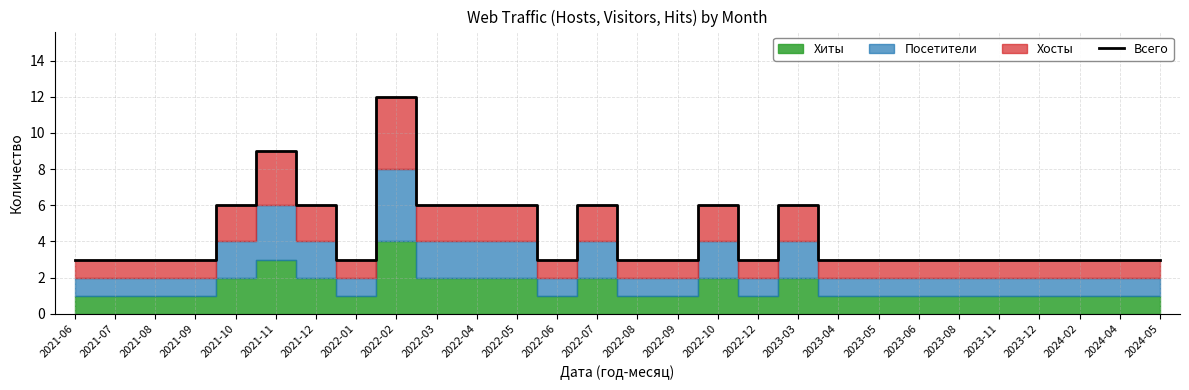

How many interior local peaks (higher than both neighbors) does the data have?

5